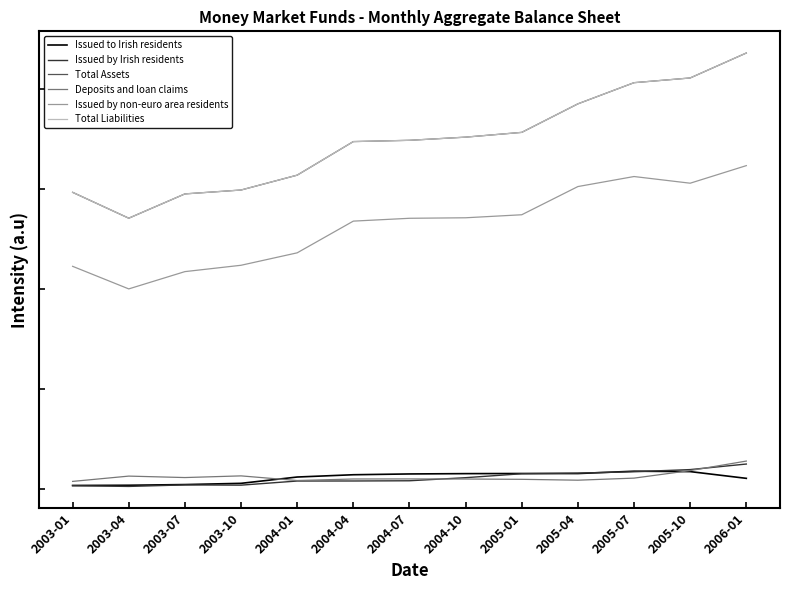

At which category does Deposits and loan claims reach its first local peak?

2003-04